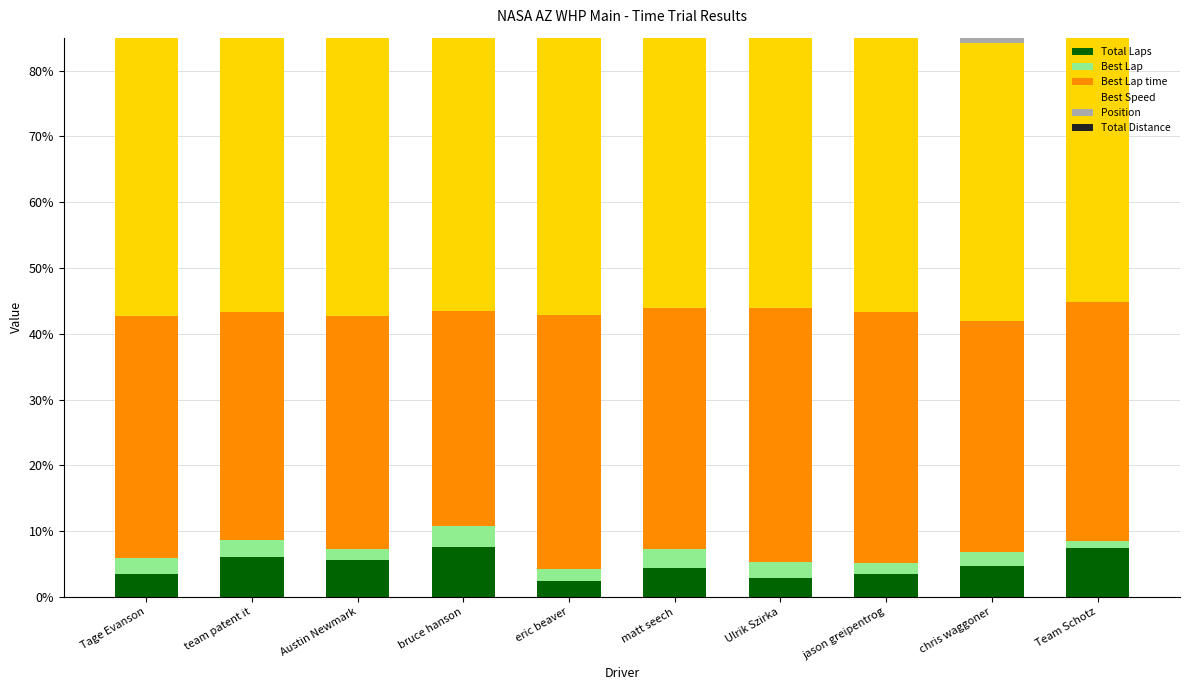

How many bars are there in each group?

6